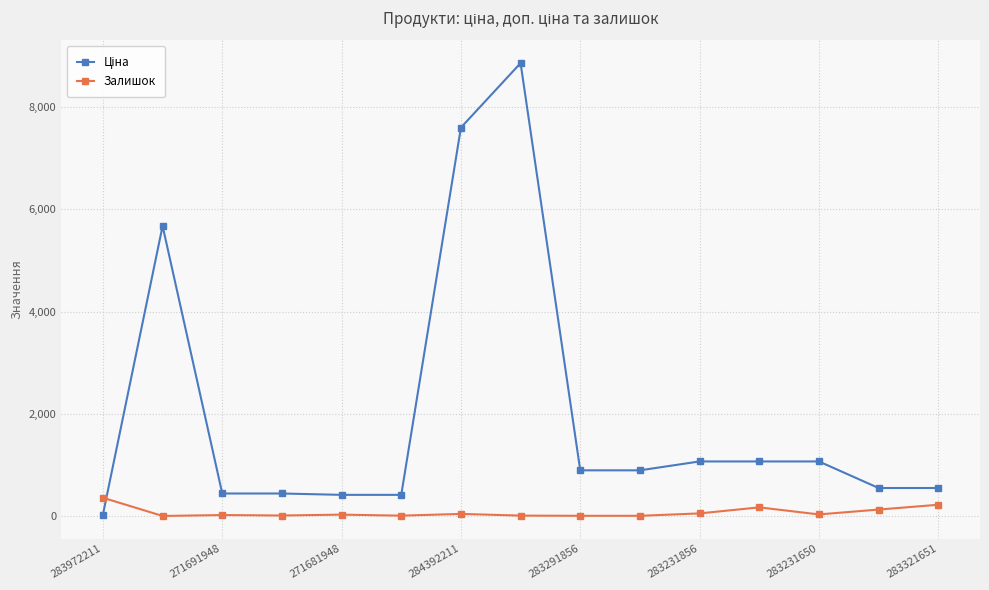

What is the difference between the maximum and minimum values in the Залишок series?

356.0